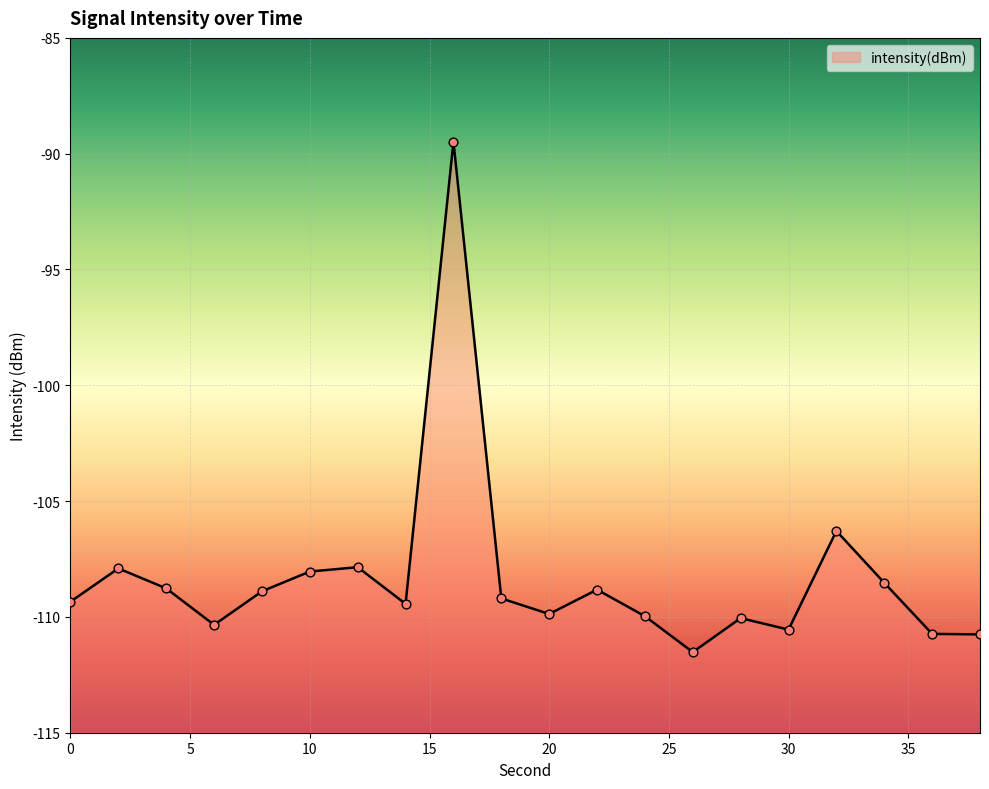

Which has a higher value, 8 or 4?

4